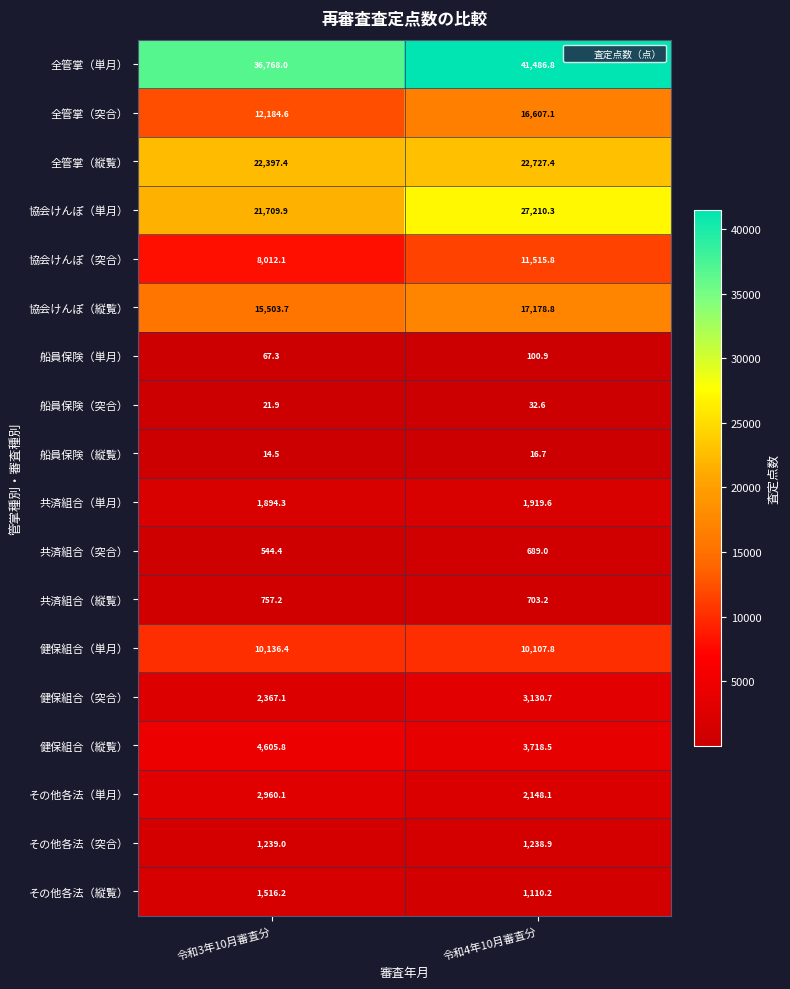

What is the greatest value displayed?

41486.8